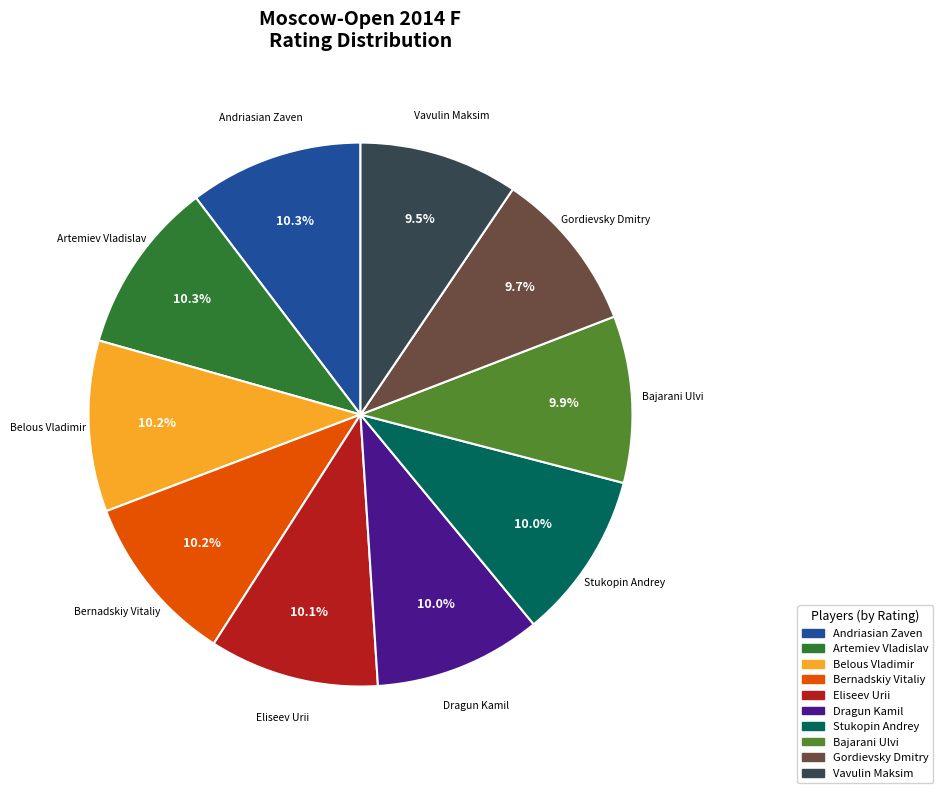

To the nearest percent, what is the combined percentage of Artemiev Vladislav and Eliseev Urii?

20%